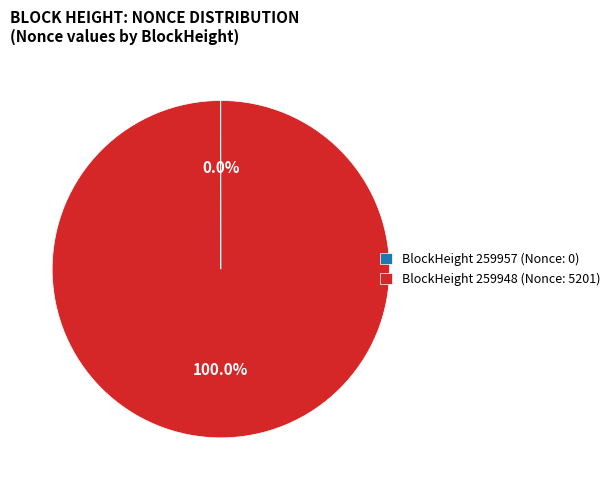

What is the largest slice in the pie chart?

BlockHeight 259948 (Nonce: 5201)